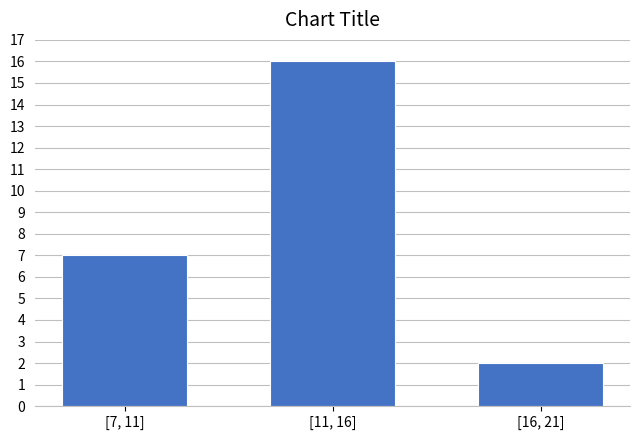

Reading left to right, transcribe all the data shown in this chart.

[7, 11]=7	[11, 16]=16	[16, 21]=2